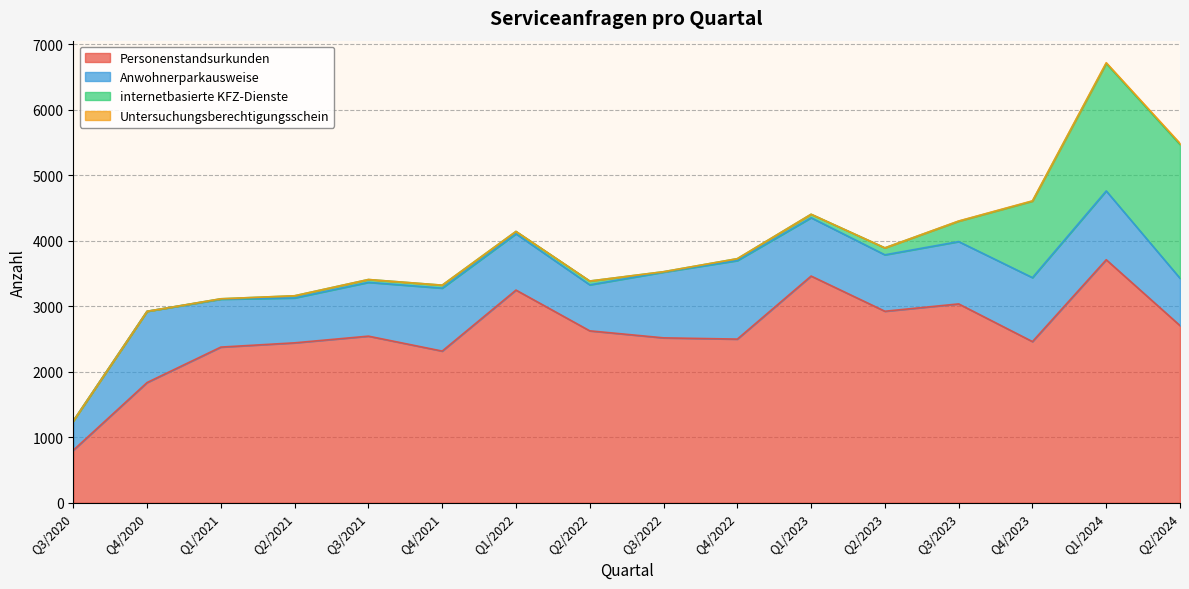

What is the difference between the maximum and minimum values in the Anwohnerparkausweise series?

751